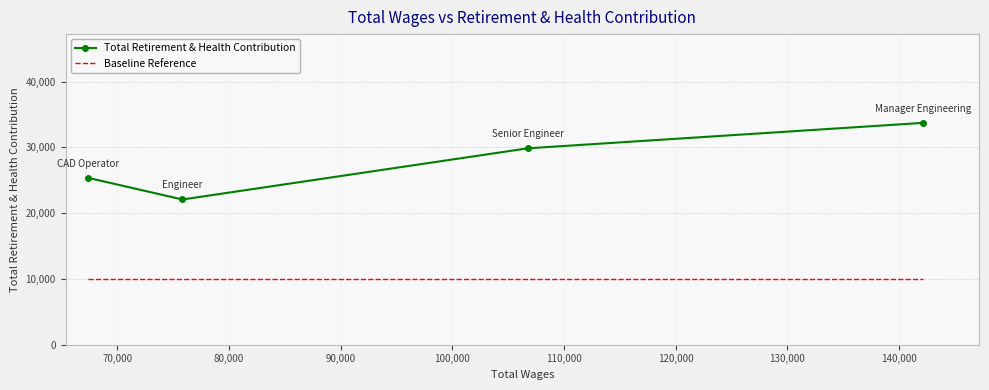

What is the sum of all Total Retirement & Health Contribution values?

111051